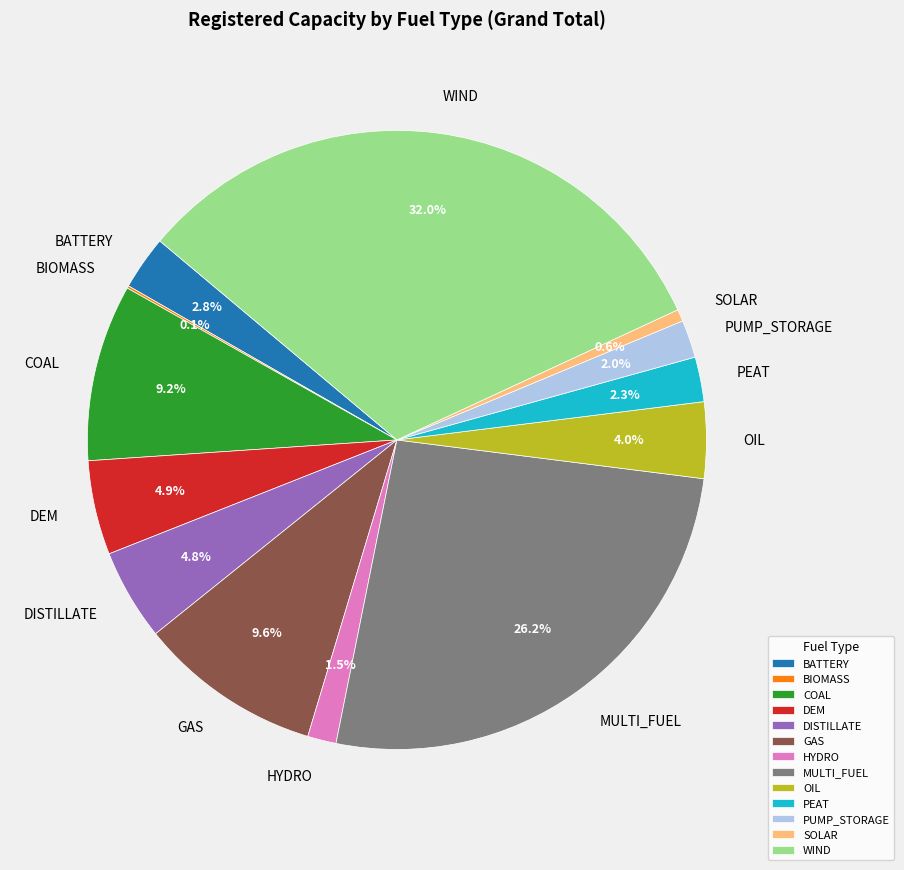

To the nearest percent, what portion does COAL represent?

9%